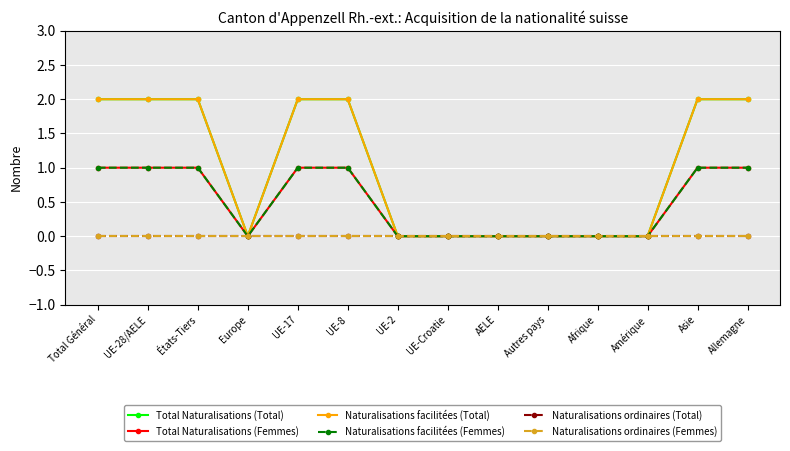

List the labels in order of Naturalisations ordinaires (Femmes) value, smallest first.

Total Général, UE-28/AELE, États-Tiers, Europe, UE-17, UE-8, UE-2, UE-Croatie, AELE, Autres pays, Afrique, Amérique, Asie, Allemagne